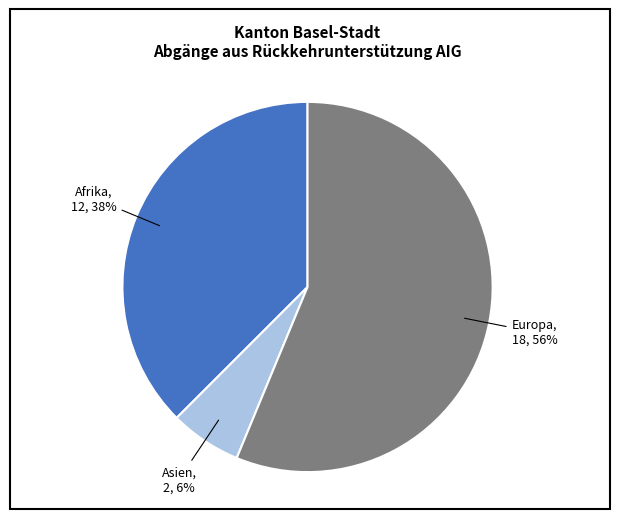

To the nearest percent, what is the average slice percentage?

33%